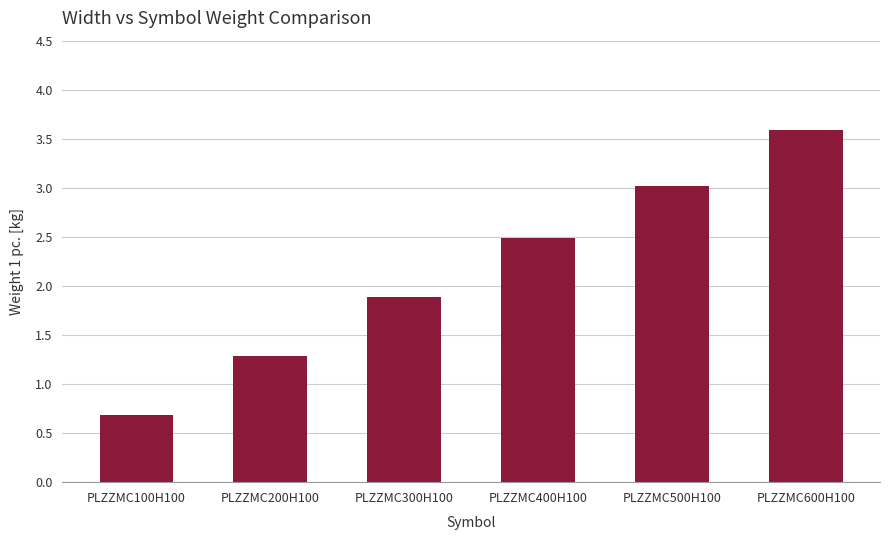

The chart shows a value of 5.1 at PLZZMC600H100. True or false?

False